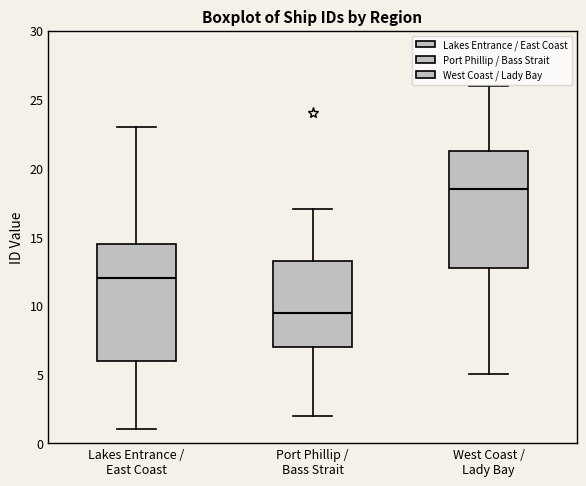

Reading left to right, transcribe this box plot: for each box, give where its median line is, the range the box spans, and where its two whiskers end, as read against the y-axis. The values are not printed on the chart, so give them approximately, as read against the axis.

Lakes Entrance / East Coast: median 12.0, box 6.0 to 14.5, whiskers 1.0 to 23.0
Port Phillip / Bass Strait: median 9.5, box 7.0 to 13.5, whiskers 2.0 to 17.0
West Coast / Lady Bay: median 18.5, box 13.0 to 21.5, whiskers 5.0 to 26.0